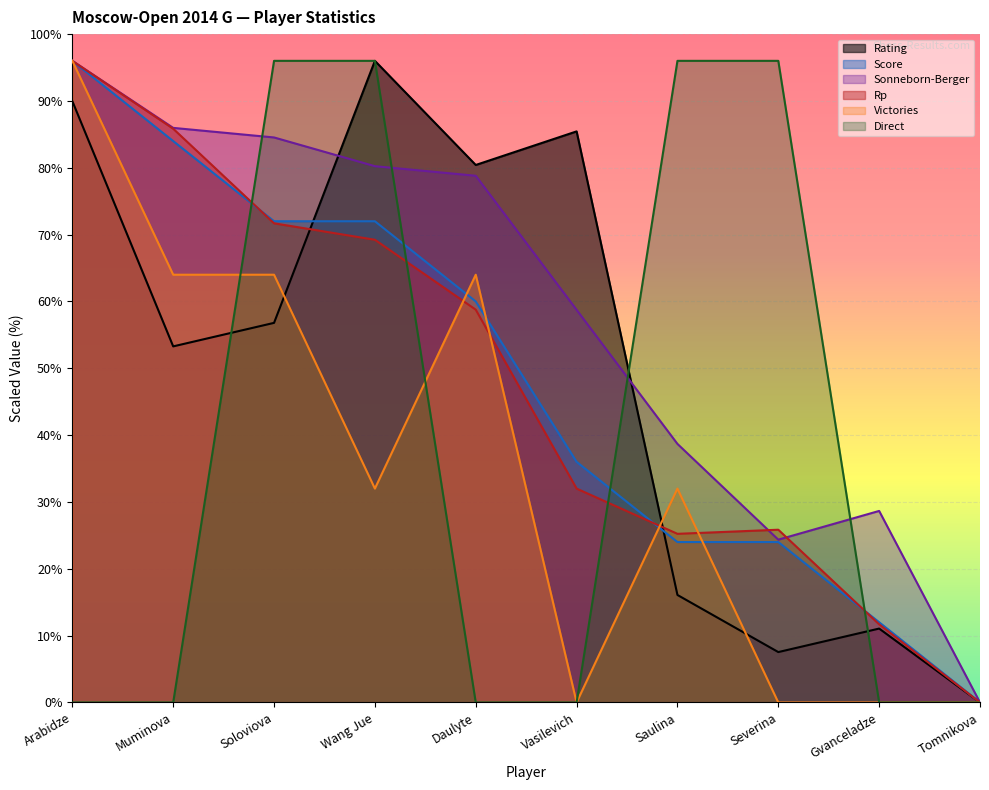

Is it true that Rating equals 1419.9 at Soloviova?

True